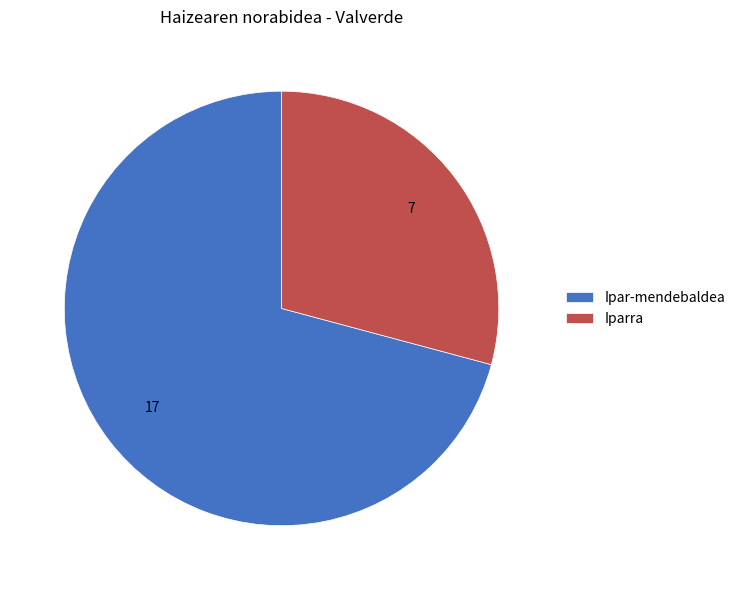

What is the smallest slice in the pie chart?

Iparra